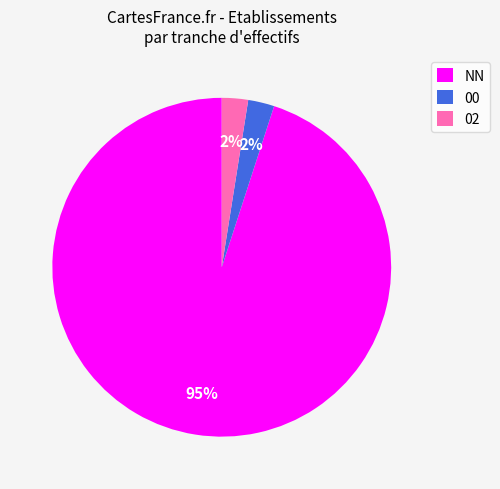

Between NN and 00, which is larger?

NN